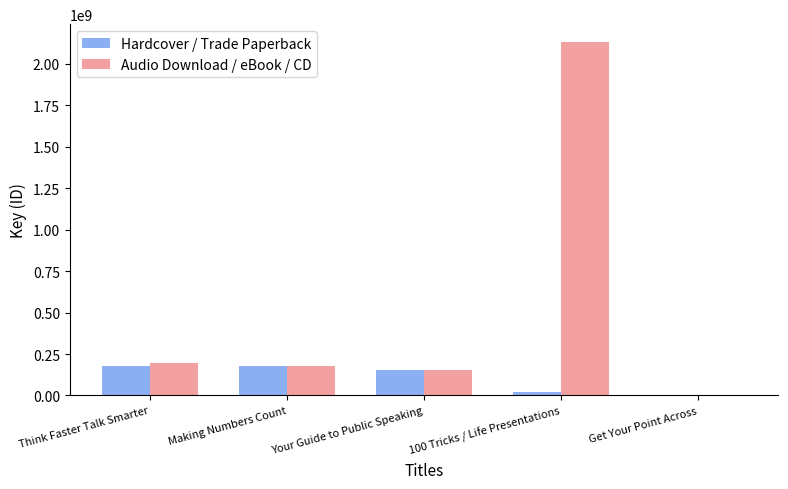

What is the sum of all Hardcover / Trade Paperback values?

529186695